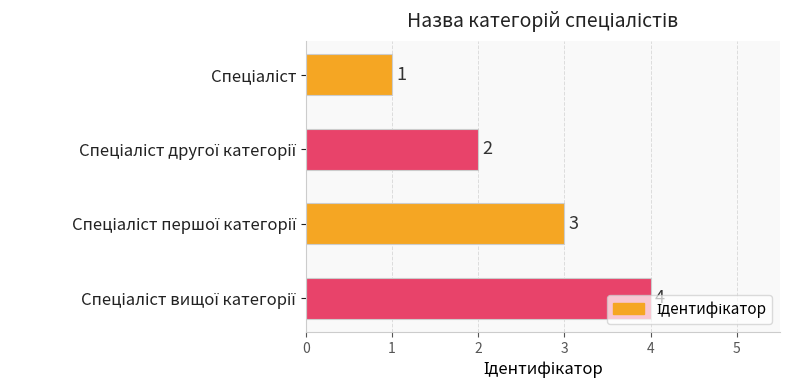

How many values are below 3?

2